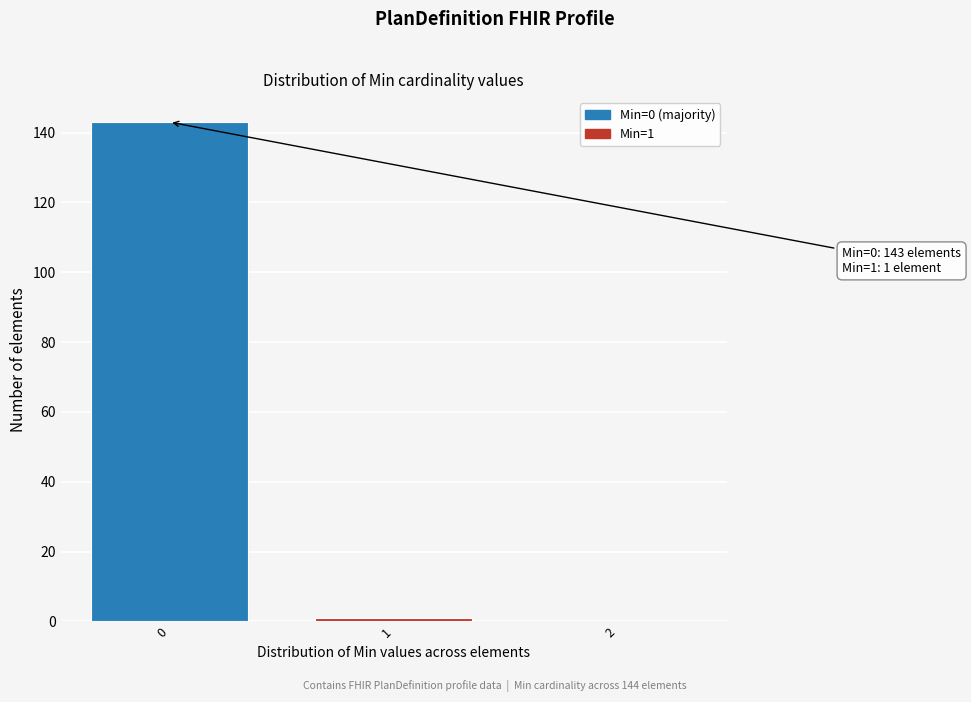

Reading left to right, what are all the values shown in this chart?

0=143	1=1	2=0